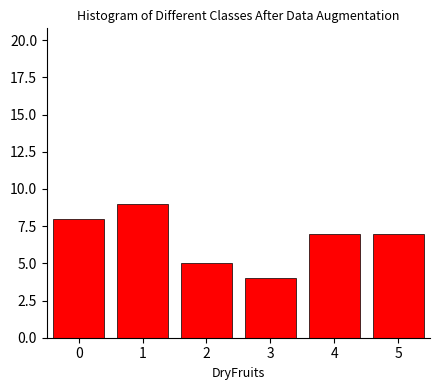

Reading left to right, extract all data points from this chart.

8	9	5	4	7	7